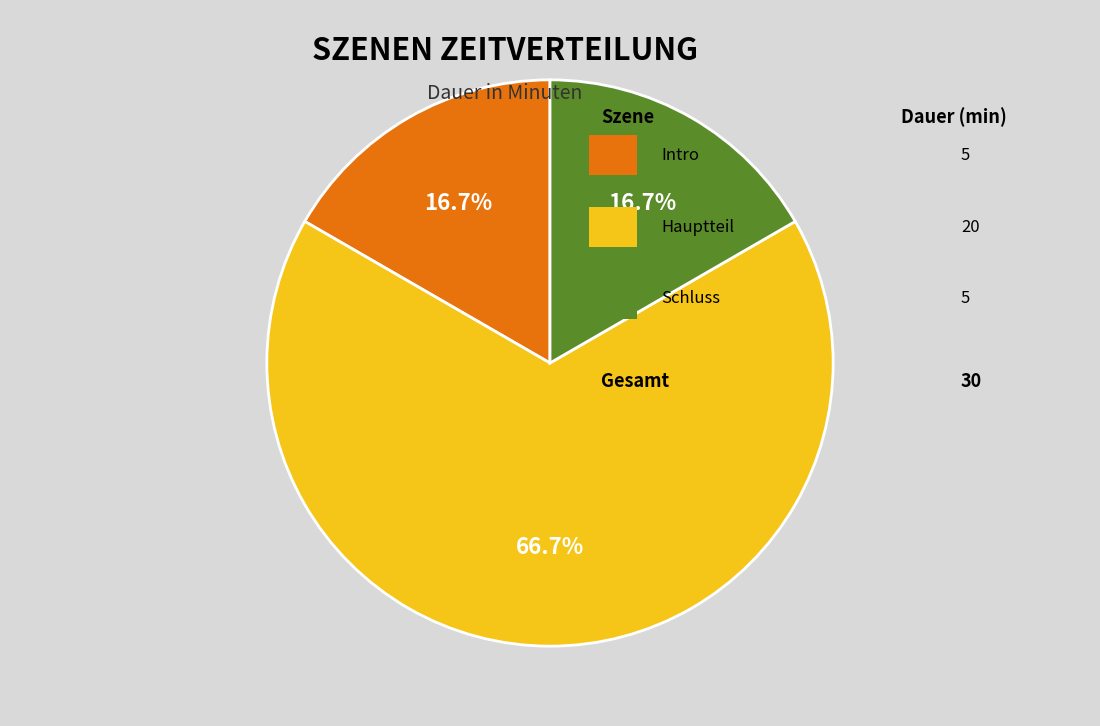

Does any single category account for the majority?

Yes